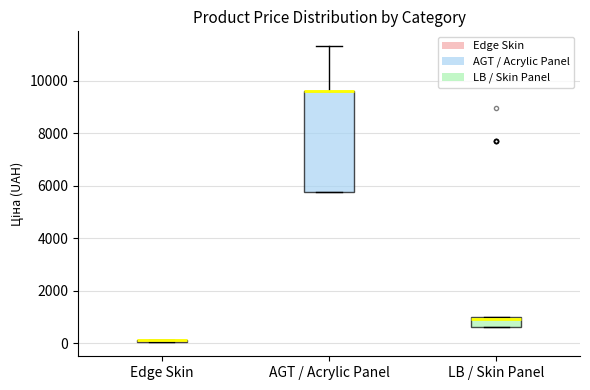

Which box is the tallest, from its lower edge to its upper edge?

AGT / Acrylic Panel